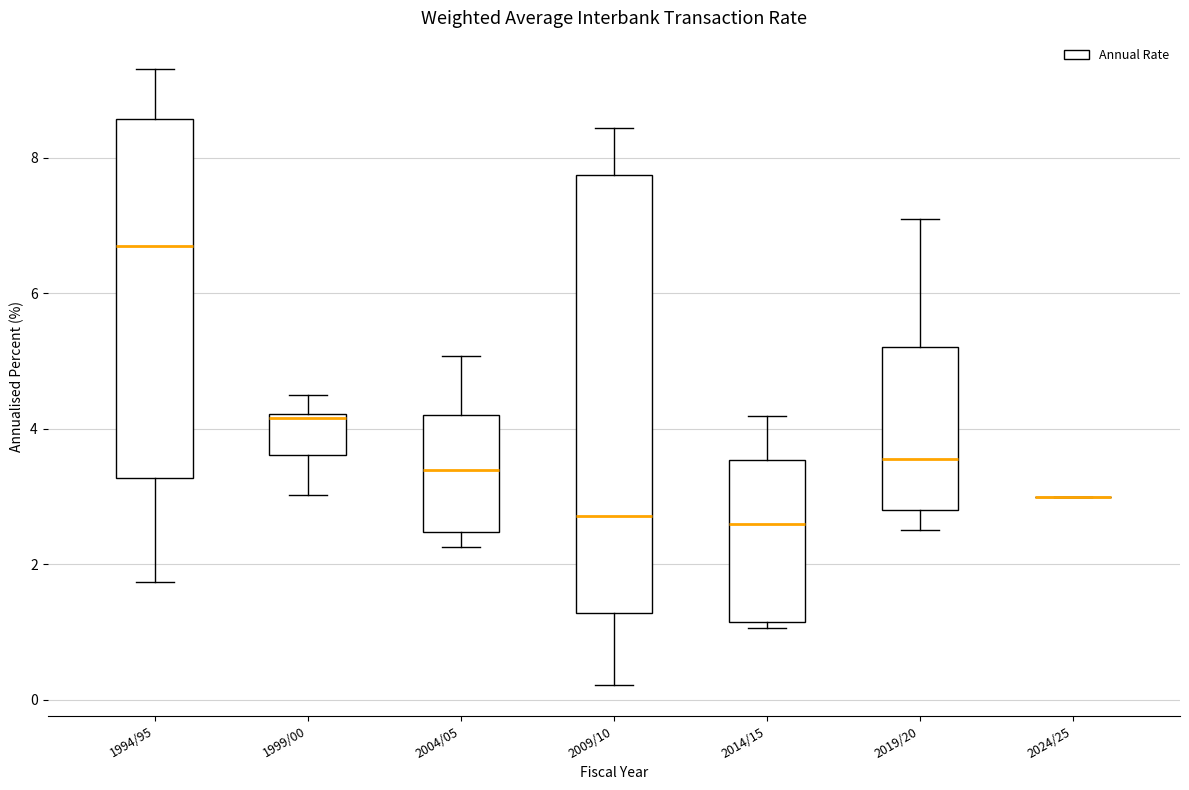

Where is the upper edge of the box for 2019/20 on the y-axis? The values are not printed on the chart, so give them approximately, as read against the axis.

5.2